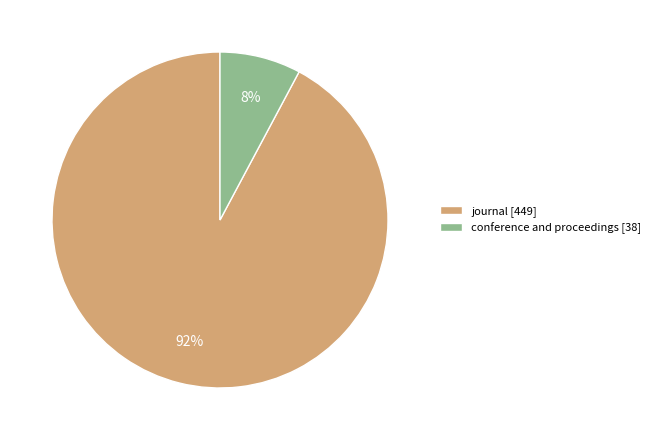

Between conference and proceedings and journal, which is larger?

journal